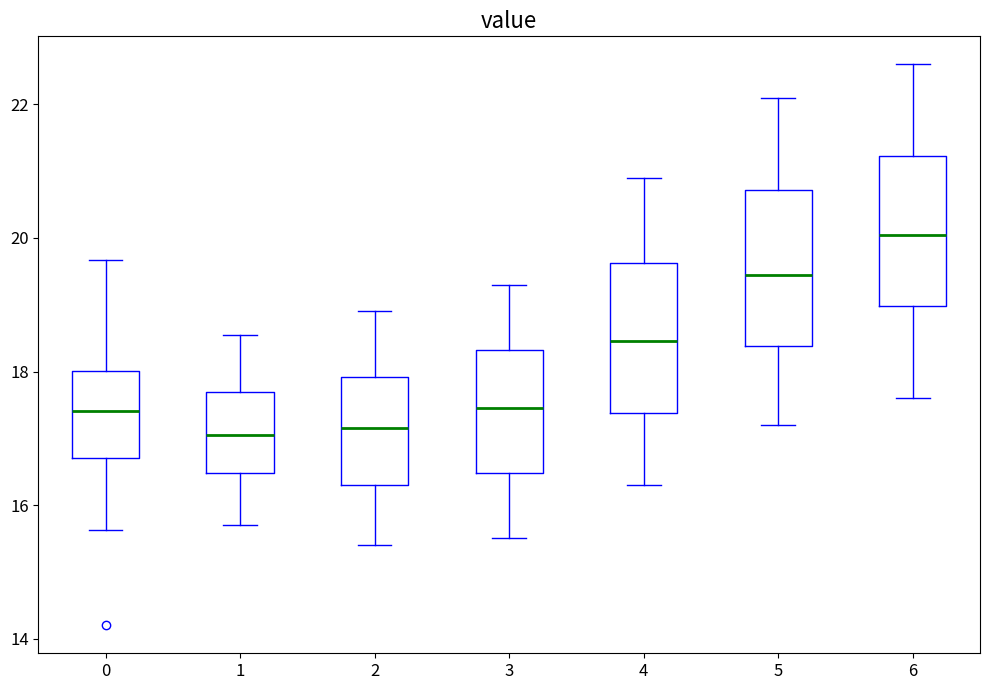

Reading left to right, transcribe this box plot: for each box, give where its median line is, the range the box spans, and where its two whiskers end, as read against the y-axis. The values are not printed on the chart, so give them approximately, as read against the axis.

0: median 17.4, box 16.8 to 18.0, whiskers 15.6 to 19.6
1: median 17.0, box 16.4 to 17.6, whiskers 15.8 to 18.6
2: median 17.2, box 16.4 to 18.0, whiskers 15.4 to 19.0
3: median 17.4, box 16.4 to 18.4, whiskers 15.6 to 19.4
4: median 18.4, box 17.4 to 19.6, whiskers 16.4 to 21.0
5: median 19.4, box 18.4 to 20.8, whiskers 17.2 to 22.2
6: median 20.0, box 19.0 to 21.2, whiskers 17.6 to 22.6